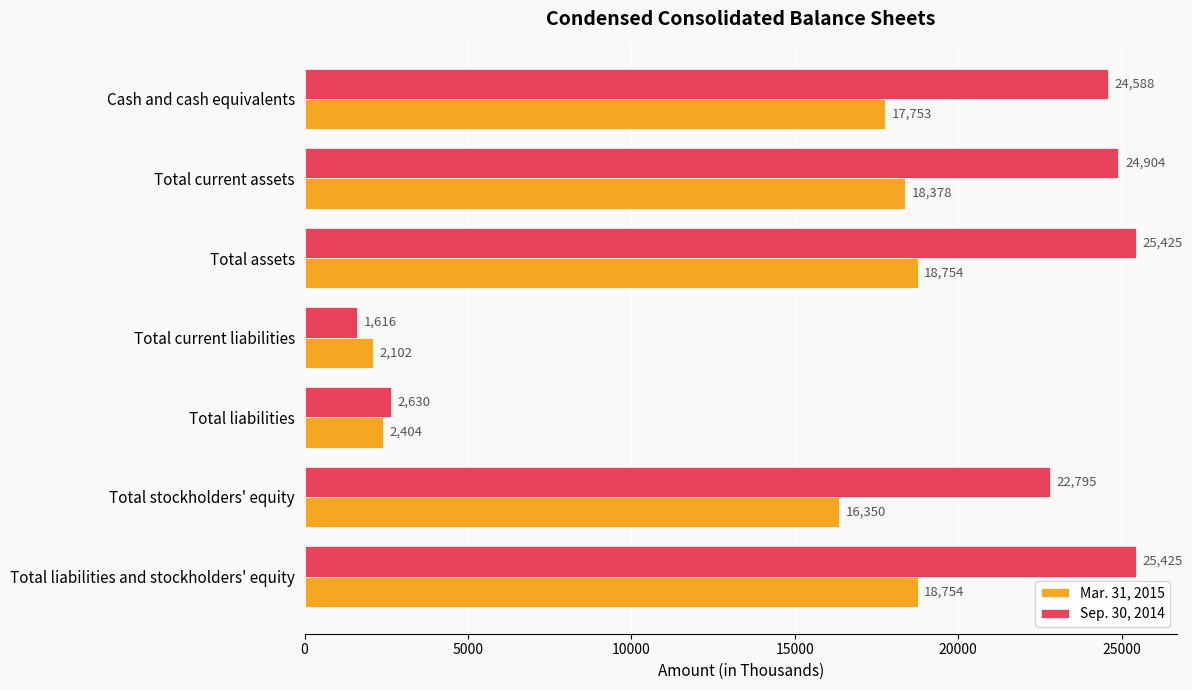

What is the highest value of the Mar. 31, 2015 series?

18754